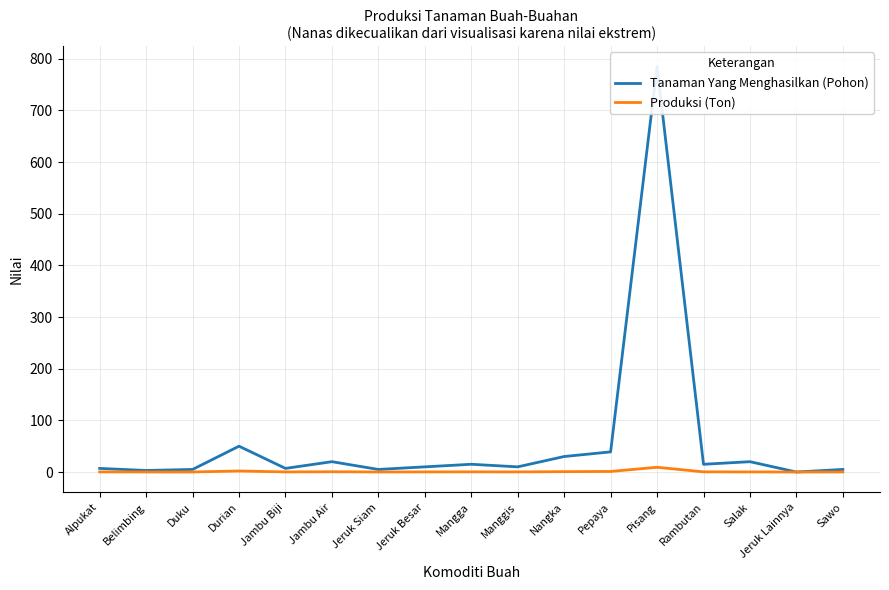

What is the difference between the second highest and minimum values in the Produksi (Ton) series?

2.0